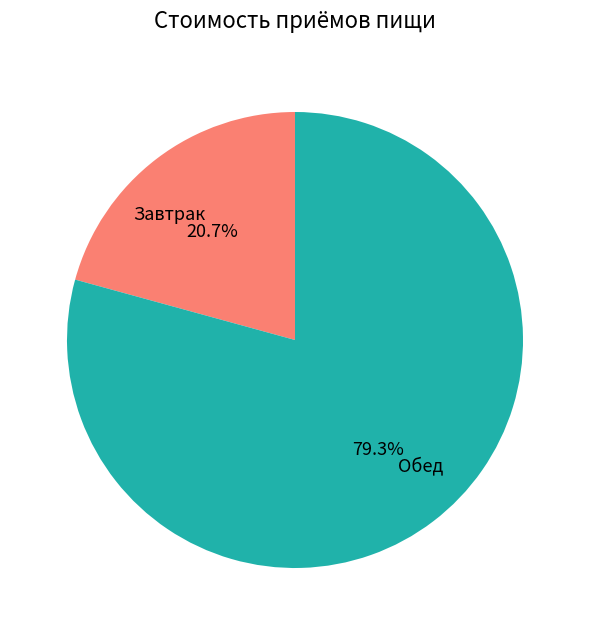

Is there a majority slice in this chart?

Yes